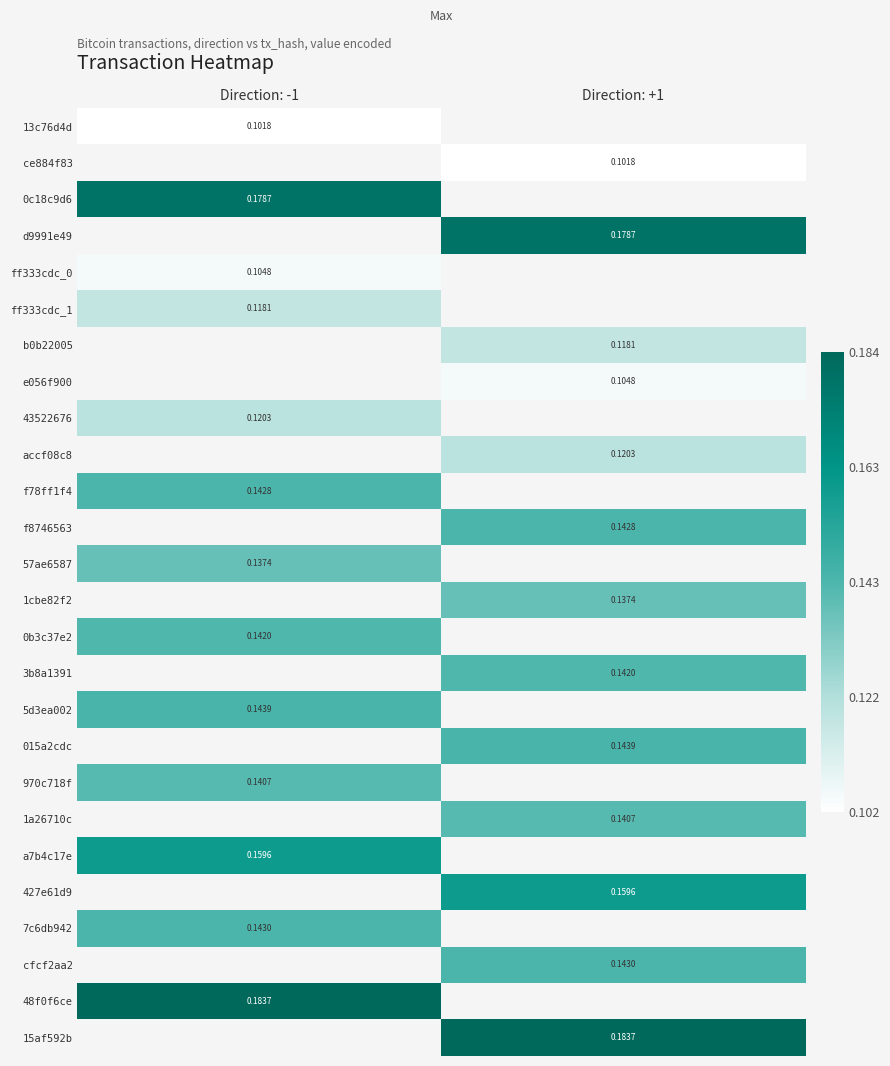

Is it true that 15af592b equals 0.2 at Direction: +1?

True